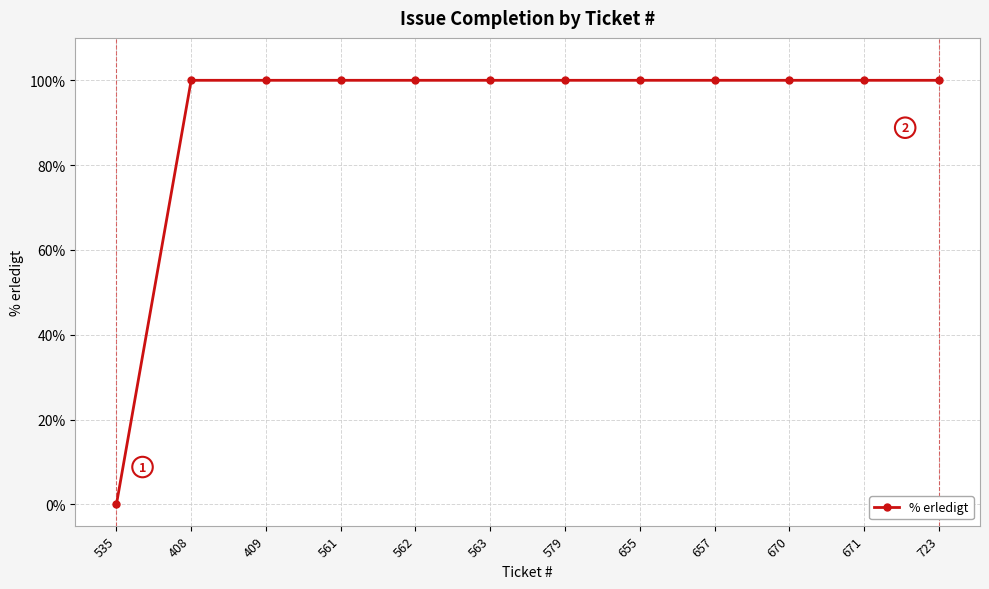

What is the label of the 7th point from the right?

563